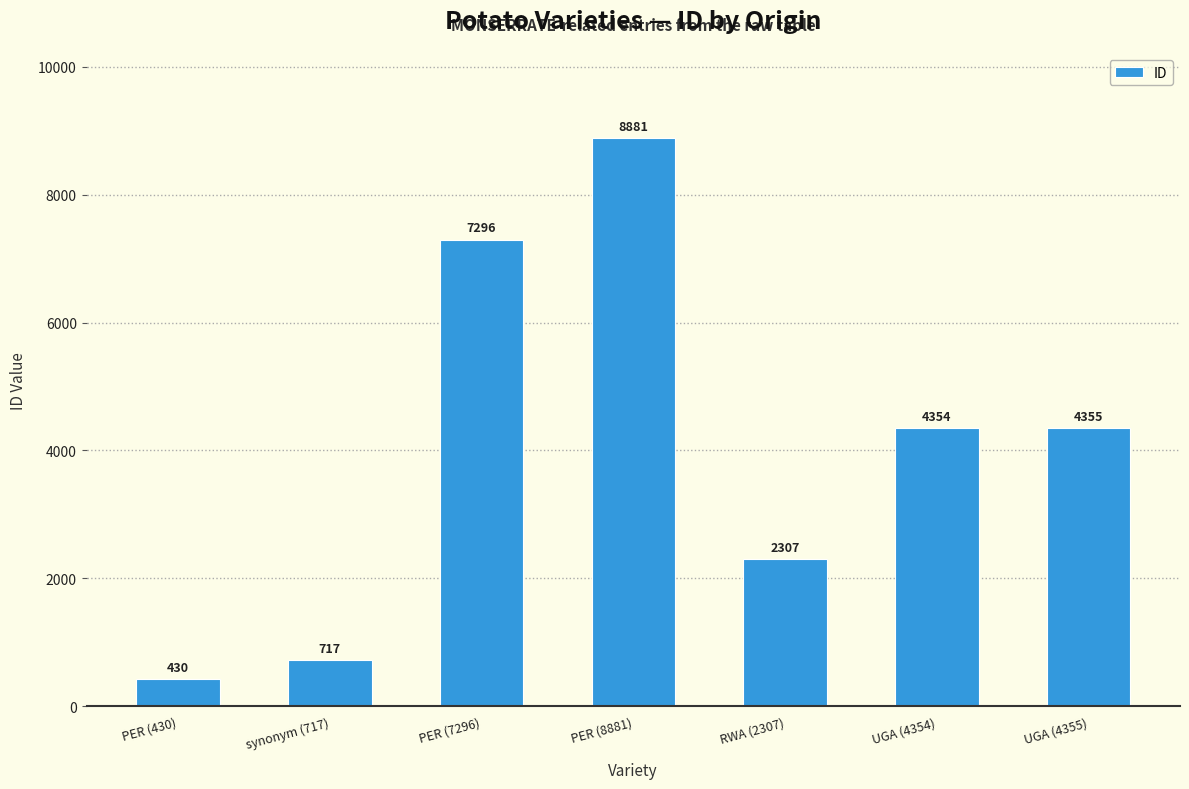

Rank the categories by value from highest to lowest.

PER (8881), PER (7296), UGA (4355), UGA (4354), RWA (2307), synonym (717), PER (430)